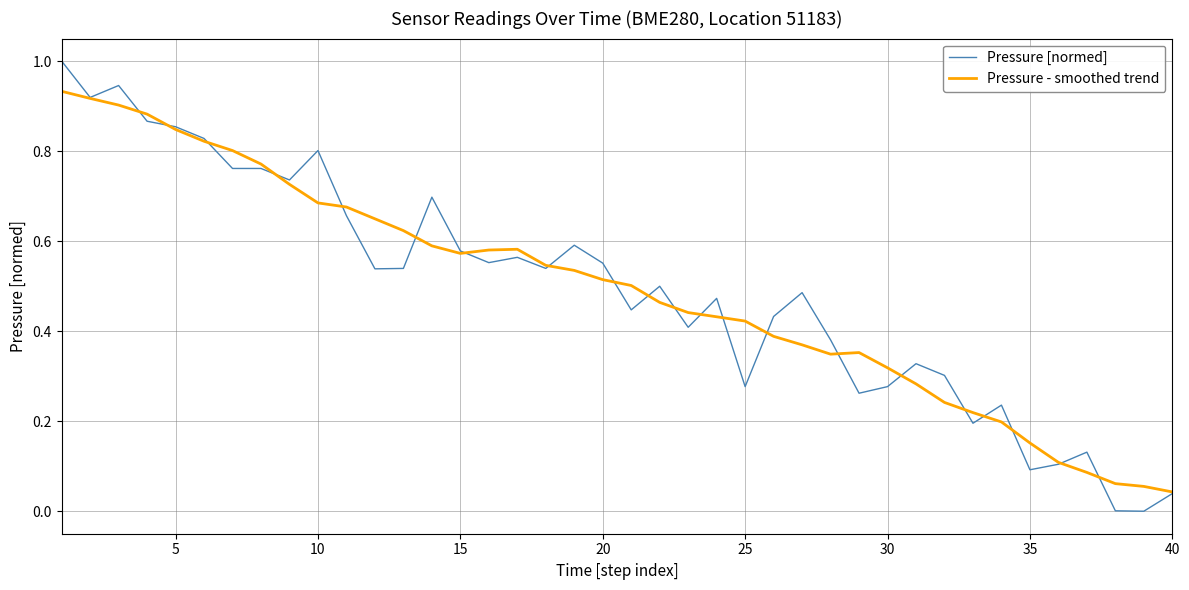

Which series has the widest spread of values?

Pressure [normed]